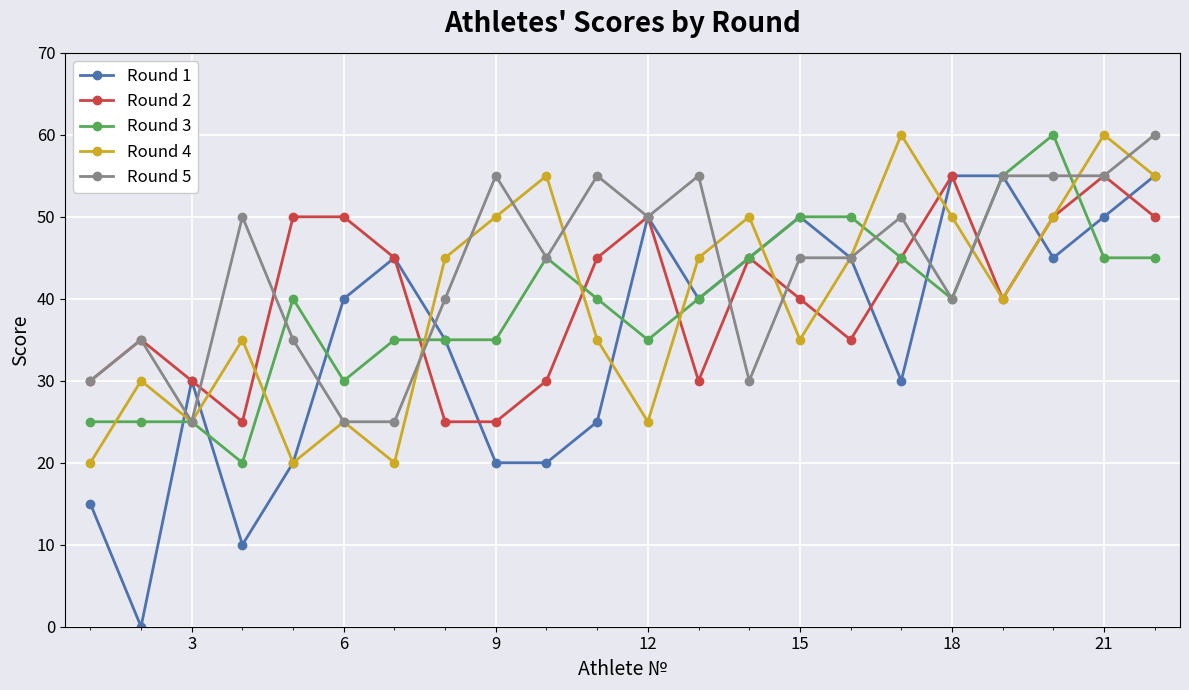

How many interior local peaks does the Round 4 series have?

7